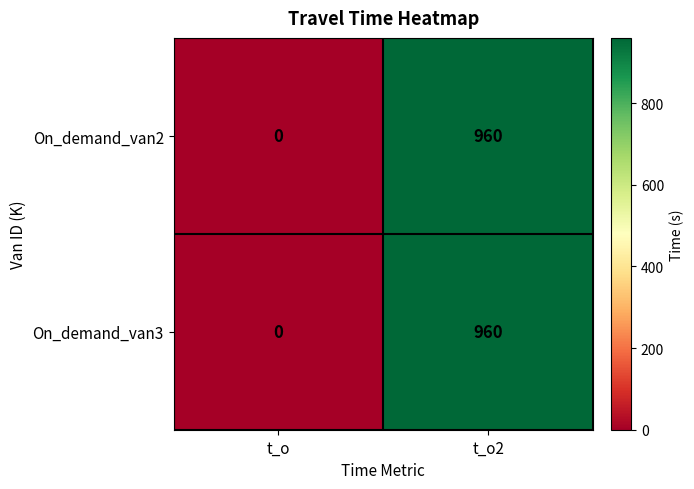

The value of On_demand_van2 at t_o2 is 1711. True or false?

False